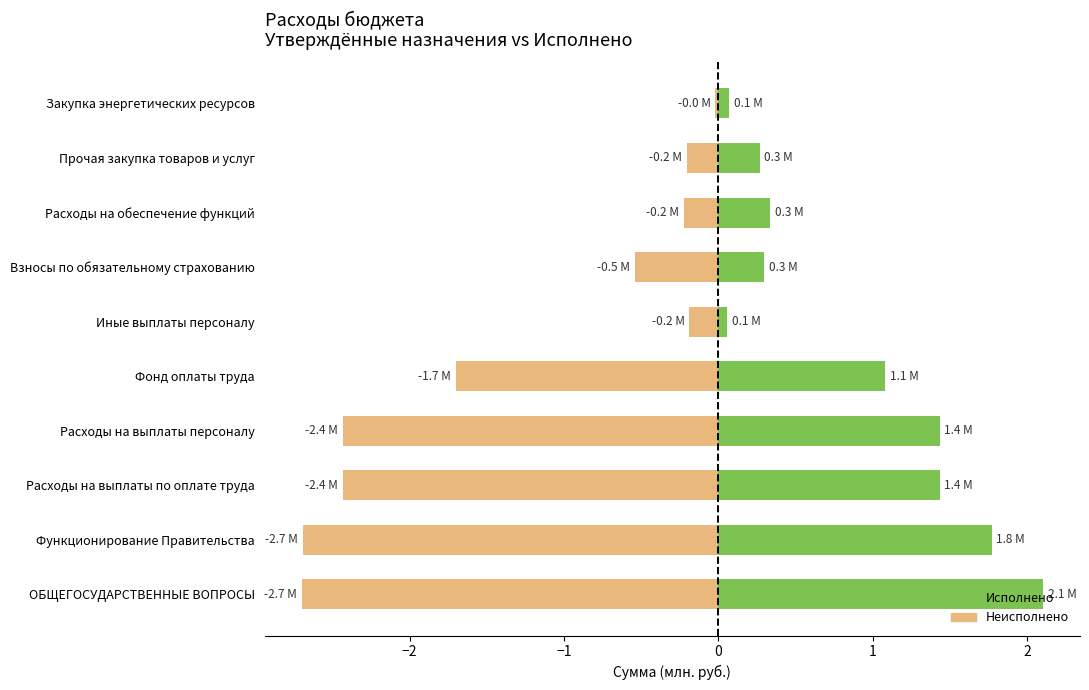

Between Закупка энергетических ресурсов and Прочая закупка товаров и услуг, which is larger?

Прочая закупка товаров и услуг